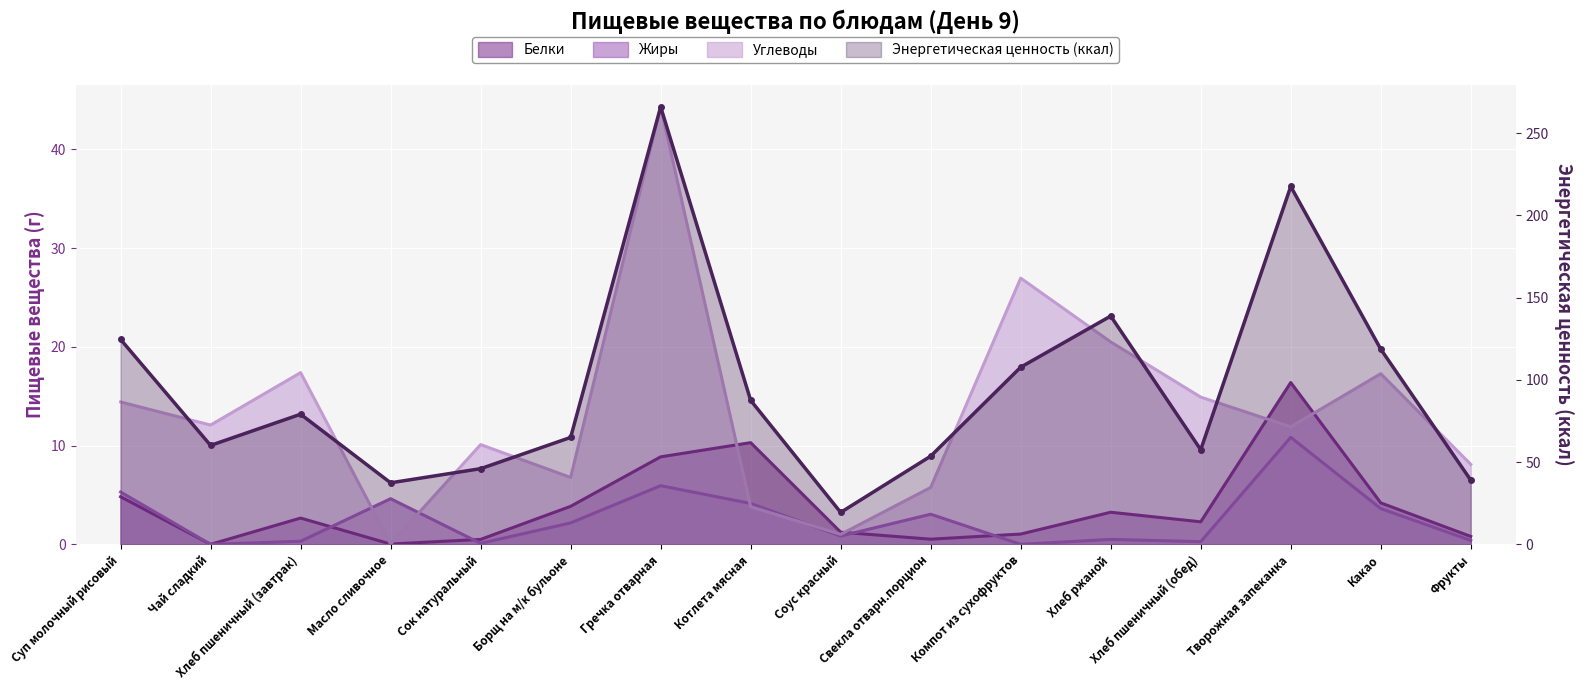

True or false: Углеводы and Энергетическая ценность (ккал) cross at least once.

False